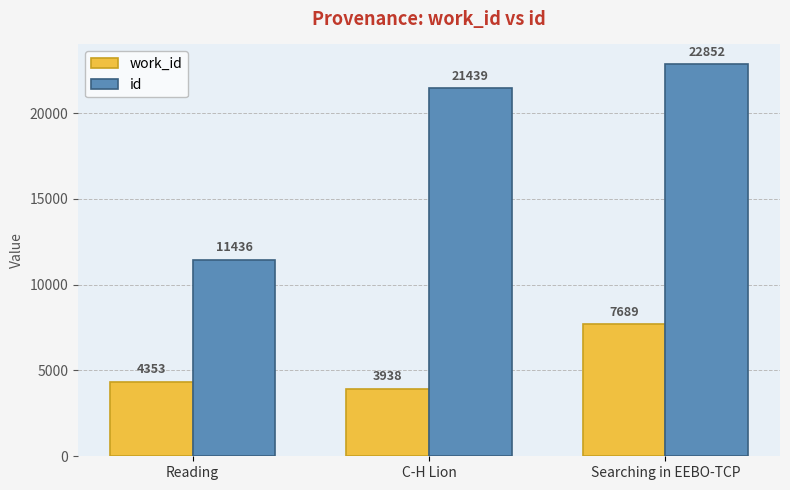

What is the difference between the maximum and minimum values in the work_id series?

3751